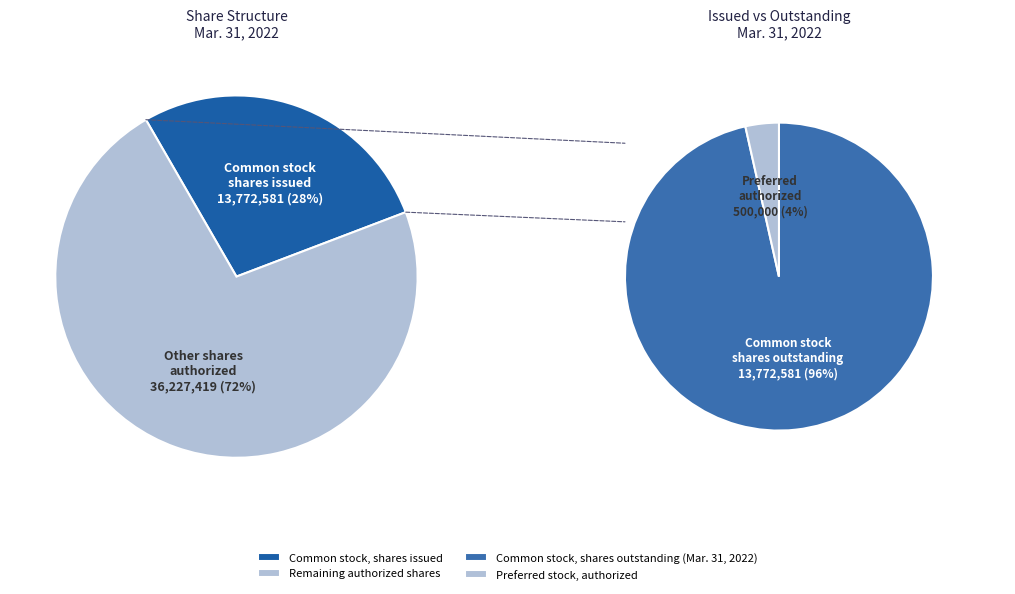

Is the sum of Preferred stock, authorized shares and Common stock, authorized greater than half?

Yes